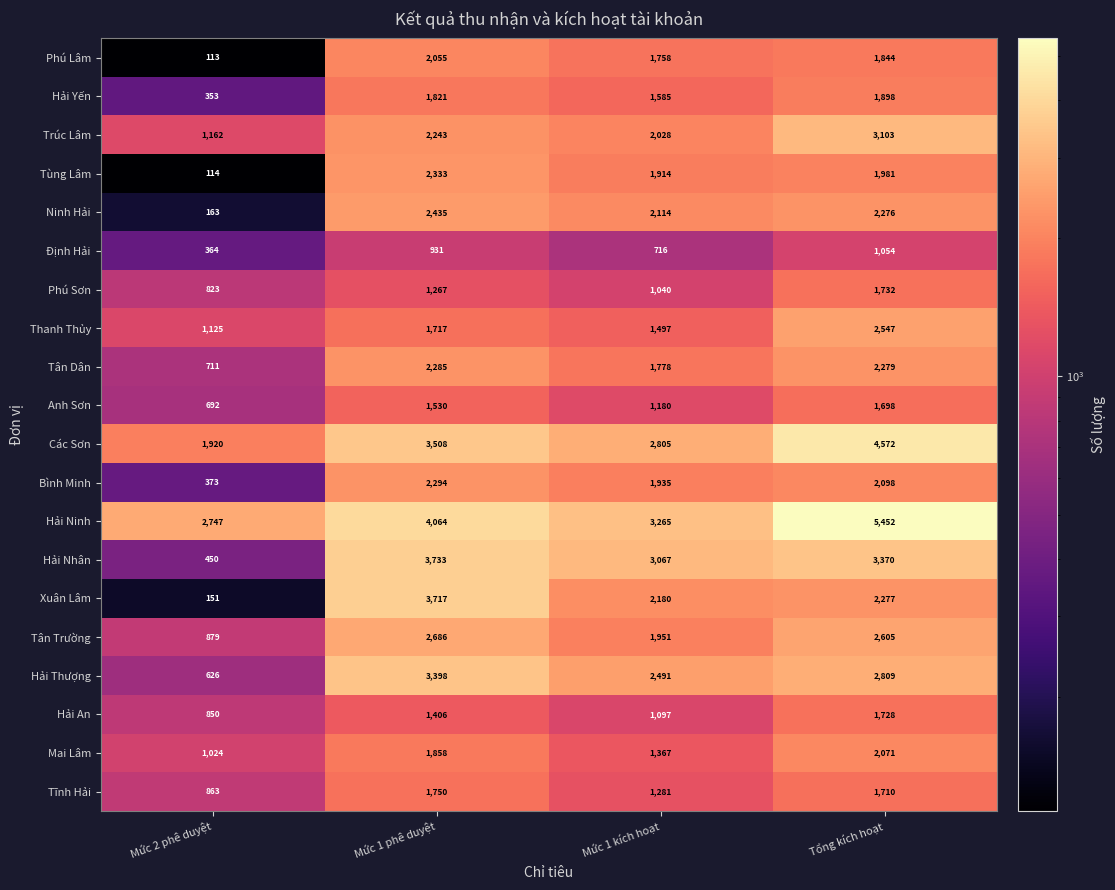

Which series changed the most between Mức 1 kích hoạt and Tổng kích hoạt?

Hải Ninh